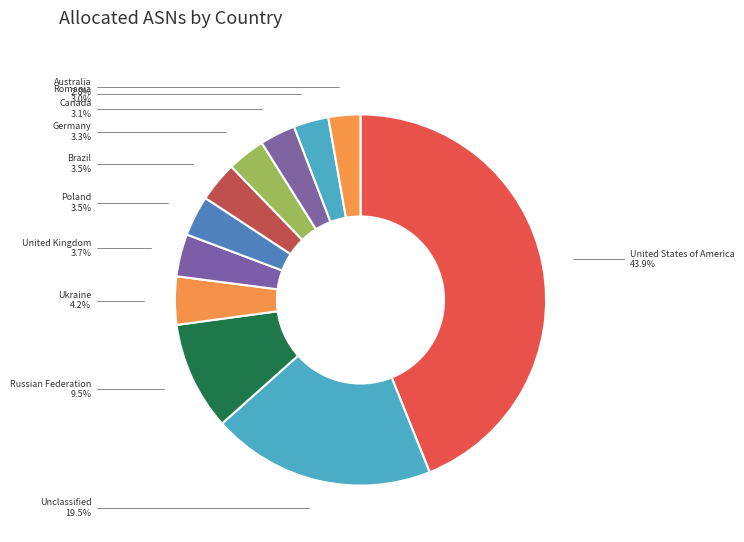

Which slice is the largest?

United States of America